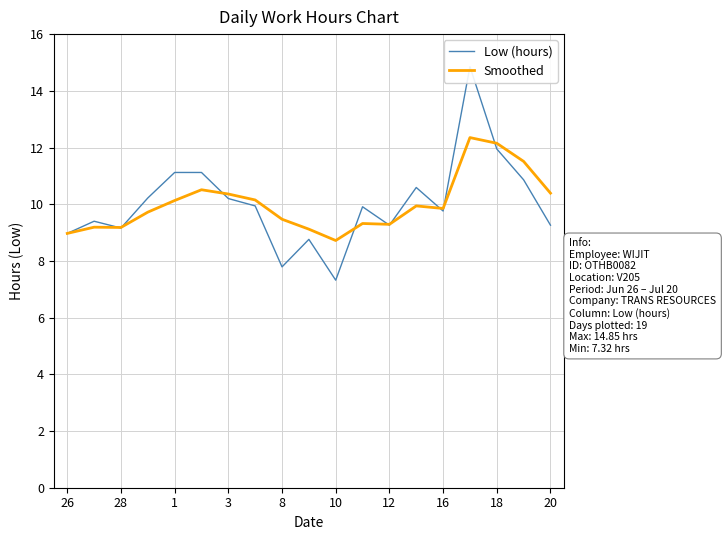

What is the maximum value shown in the chart?

14.8